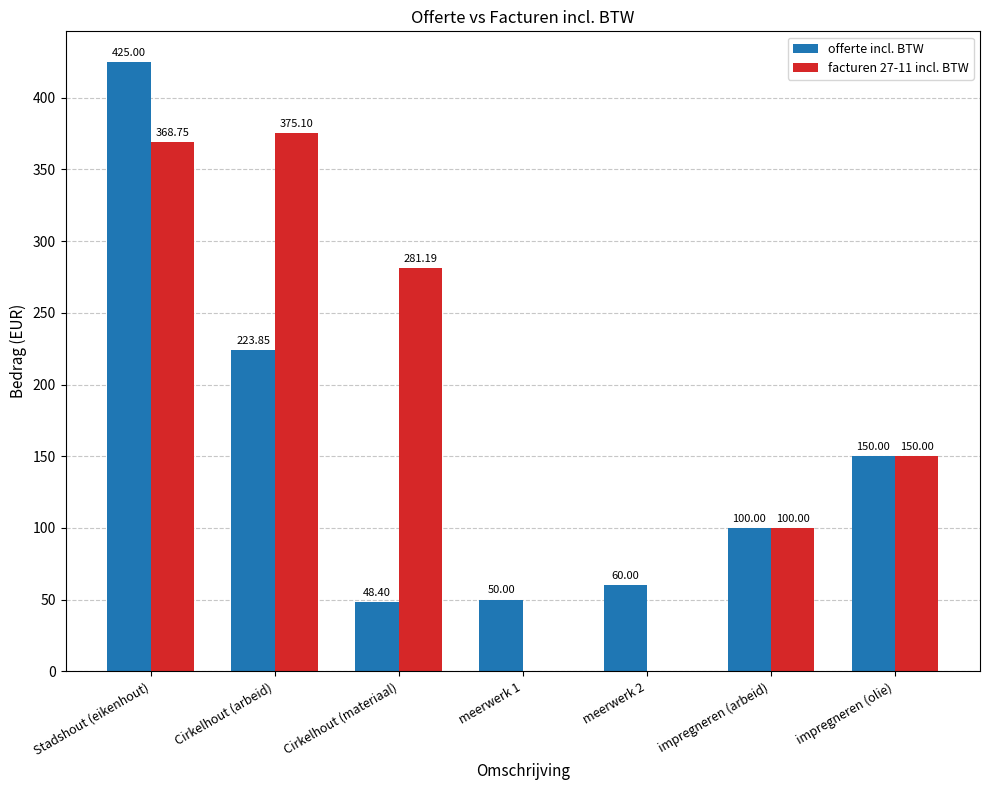

At which category is the sum across all series the highest?

Stadshout (eikenhout)